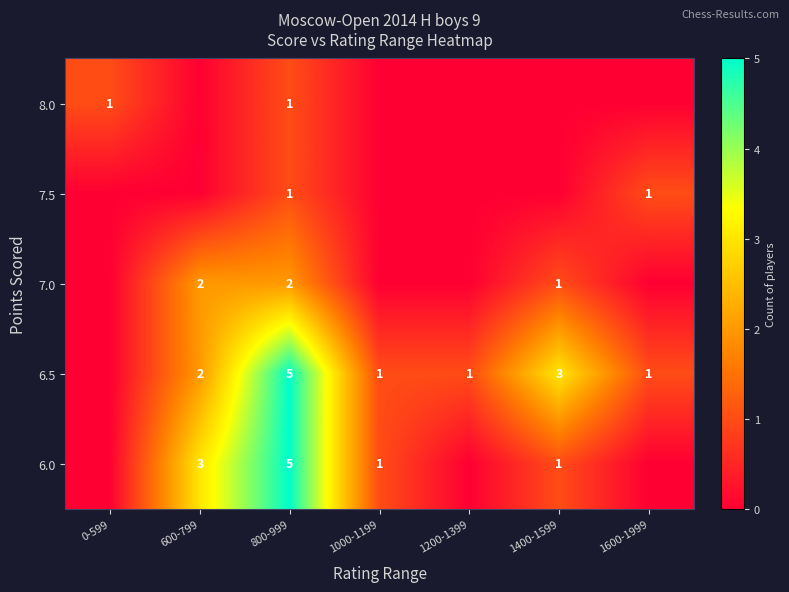

Is it true that 6.0 equals 5 at 800-999?

True